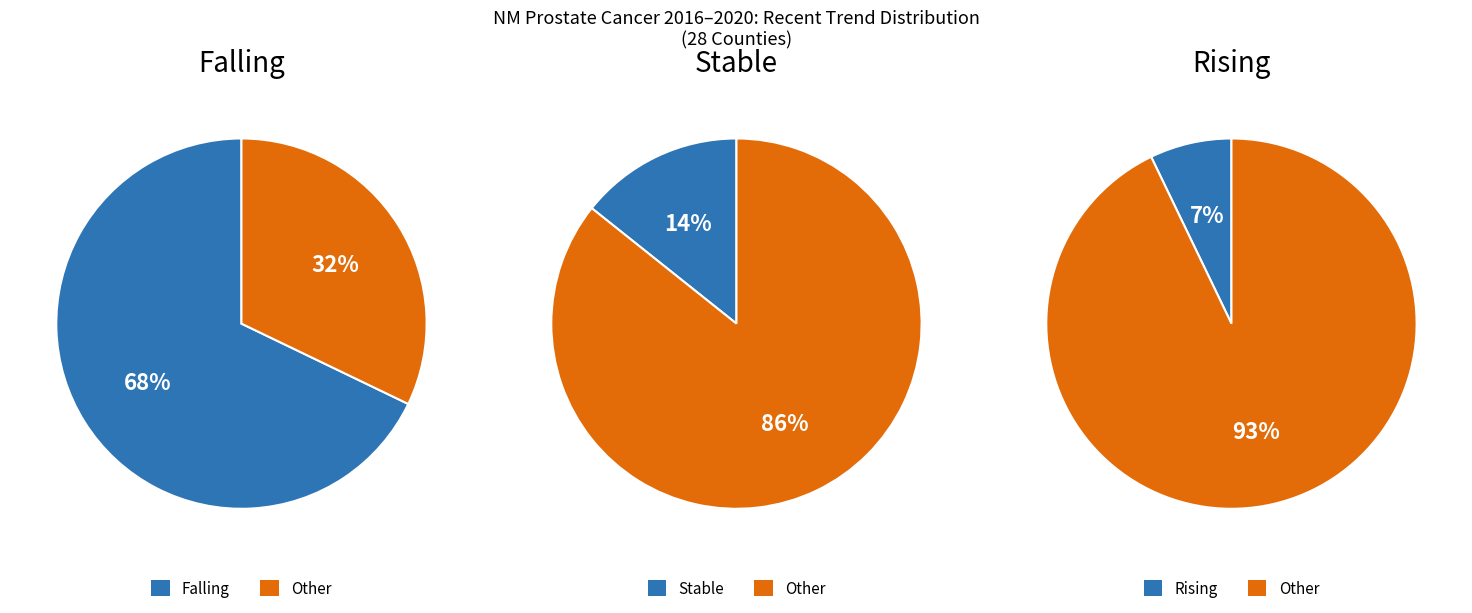

Does 2 account for over 50% of the chart?

No